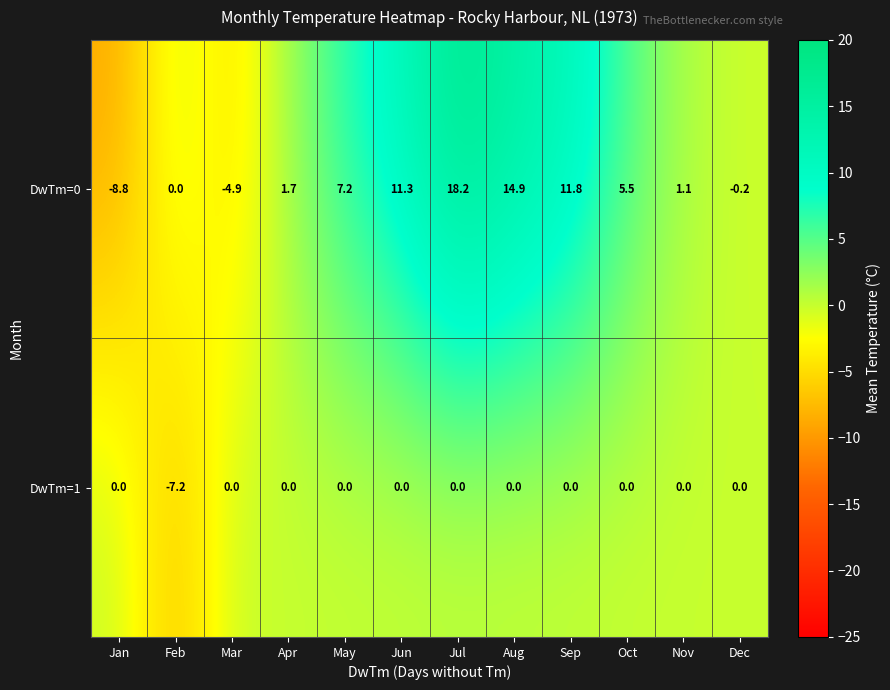

Reading left to right, what are all the values shown in this chart?

DwTm=0: -8.8	0.0	-4.9	1.7	7.2	11.3	18.2	14.9	11.8	5.5	1.1	-0.2
DwTm=1: 0.0	-7.2	0.0	0.0	0.0	0.0	0.0	0.0	0.0	0.0	0.0	0.0